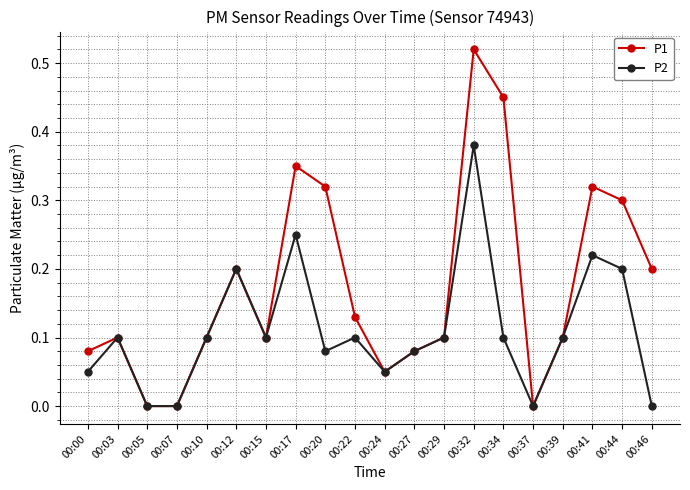

How many data points does each series have?

20